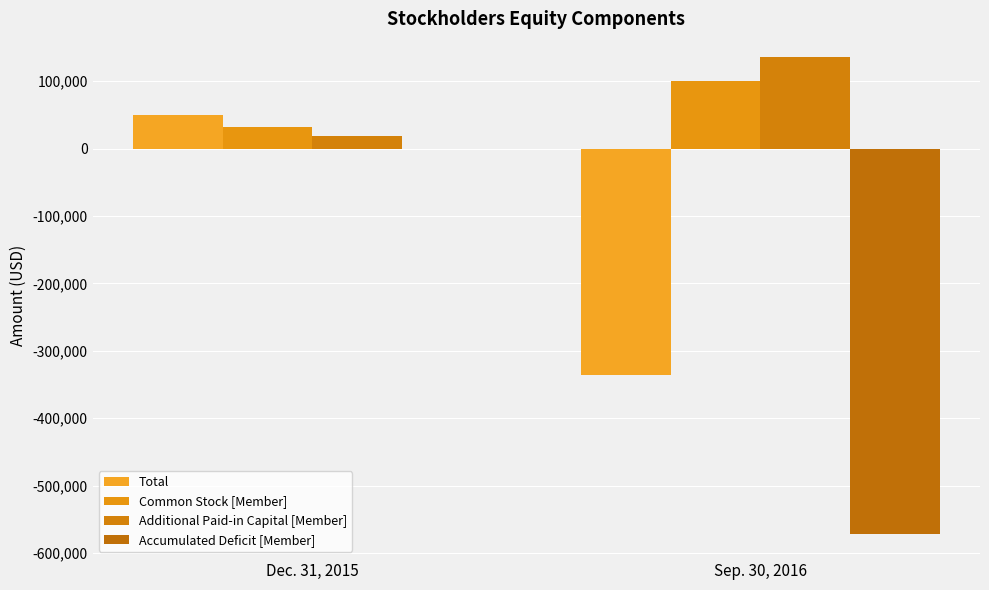

At how many categories does at least one series exceed 123377?

1